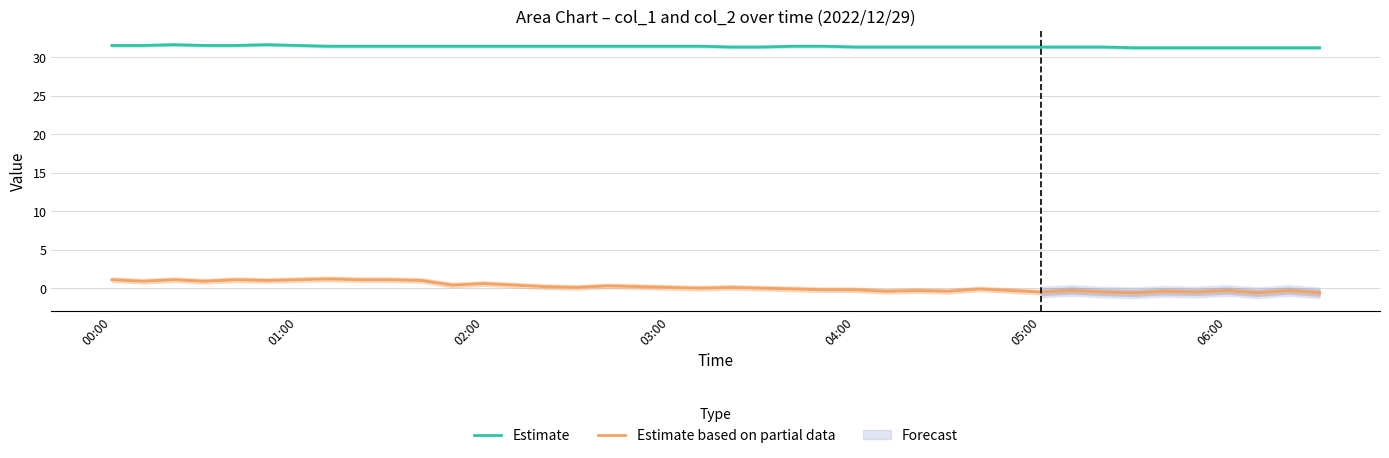

Does the chart have visible grid lines?

Yes